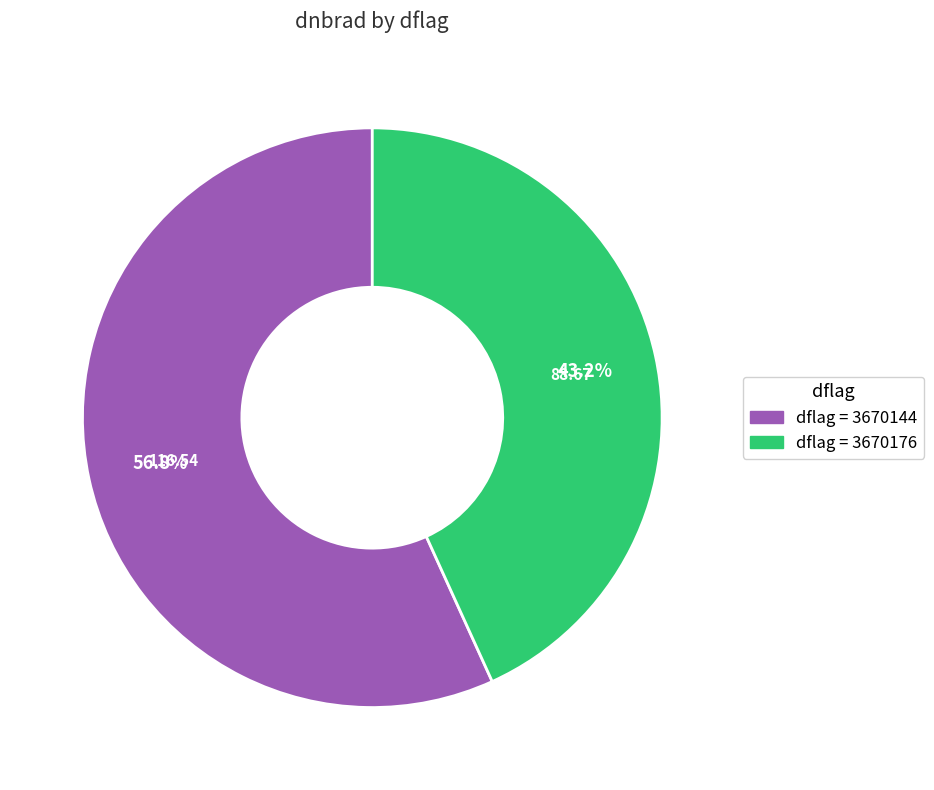

How many slices are in this pie chart?

2